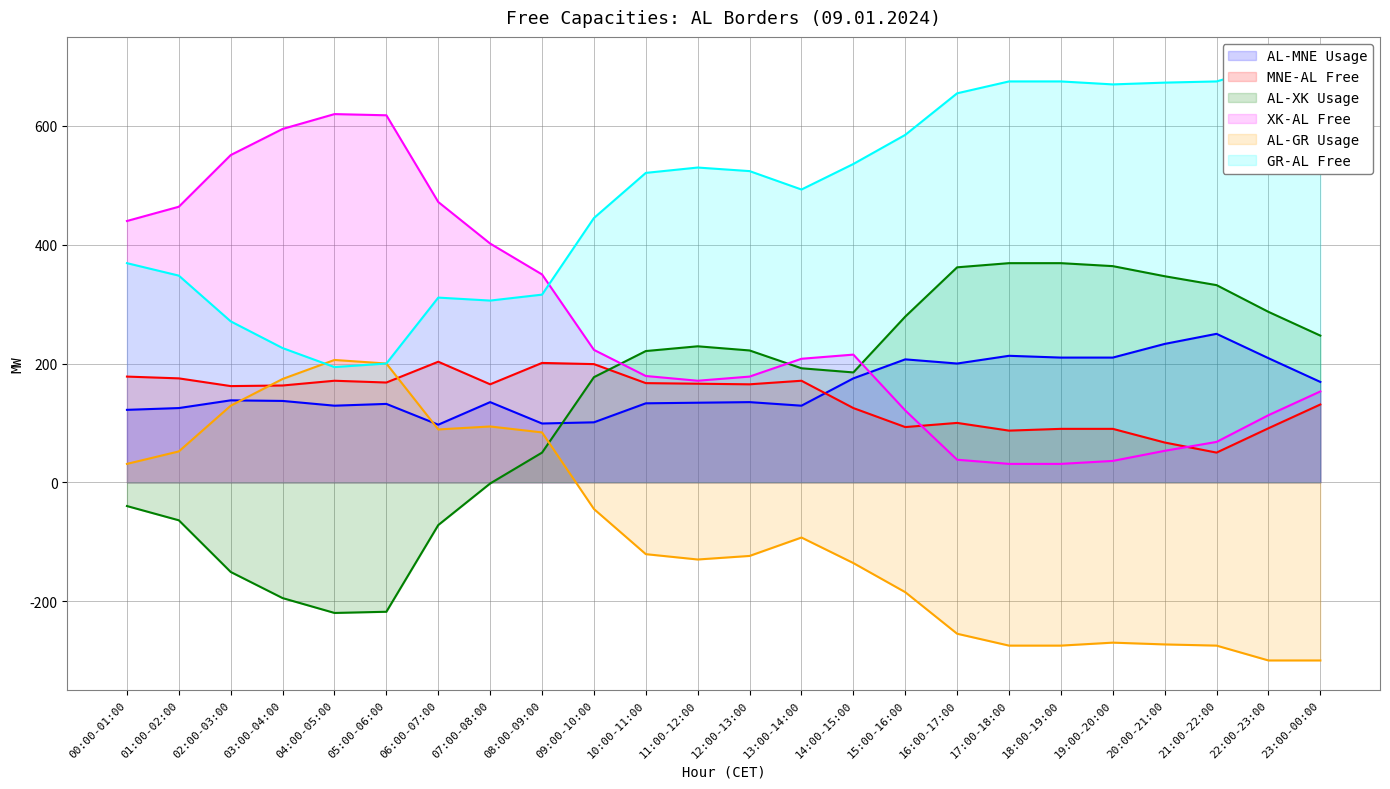

Reading right to left, transcribe all the data shown in this chart.

AL-MNE Usage: 169	209	250	233	210	210	213	200	207	175	129	135	134	133	101	99	135	97	132	129	137	138	125	122
MNE-AL Free: 131	91	50	67	90	90	87	100	93	125	171	165	166	167	199	201	165	203	168	171	163	162	175	178
AL-XK Usage: 247	287	332	347	364	369	369	362	279	185	192	222	229	221	177	50	-2	-72	-218	-220	-195	-151	-64	-40
XK-AL Free: 153	113	68	53	36	31	31	38	121	215	208	178	171	179	223	350	402	472	618	620	595	551	464	440
AL-GR Usage: -300	-300	-275	-273	-270	-275	-275	-255	-185	-136	-93	-124	-130	-121	-45	84	94	89	200	206	174	129	52	31
GR-AL Free: 700	700	675	673	670	675	675	655	585	536	493	524	530	521	445	316	306	311	200	194	226	271	348	369